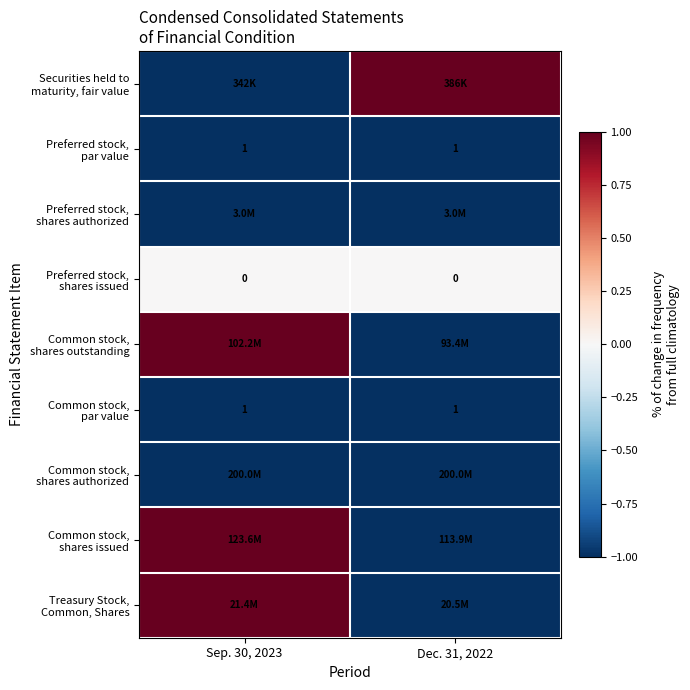

What is the minimum value for Common stock, shares issued?

-1